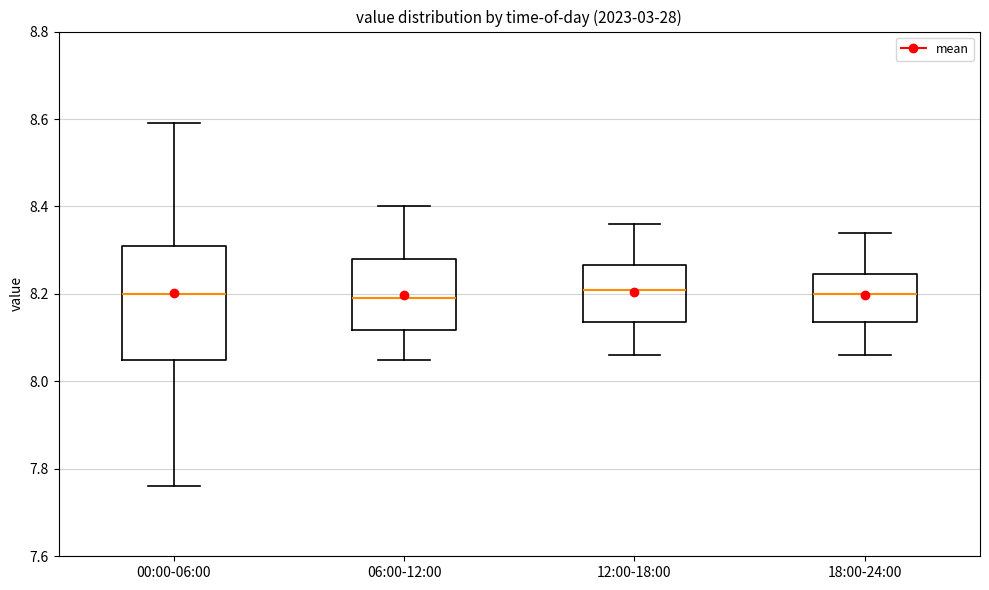

Reading left to right, transcribe this box plot: for each box, give where its median line is, the range the box spans, and where its two whiskers end, as read against the y-axis. The values are not printed on the chart, so give them approximately, as read against the axis.

00:00-06:00: median 8.20, box 8.06 to 8.32, whiskers 7.76 to 8.60
06:00-12:00: median 8.20, box 8.12 to 8.28, whiskers 8.06 to 8.40
12:00-18:00: median 8.22, box 8.14 to 8.26, whiskers 8.06 to 8.36
18:00-24:00: median 8.20, box 8.14 to 8.24, whiskers 8.06 to 8.34